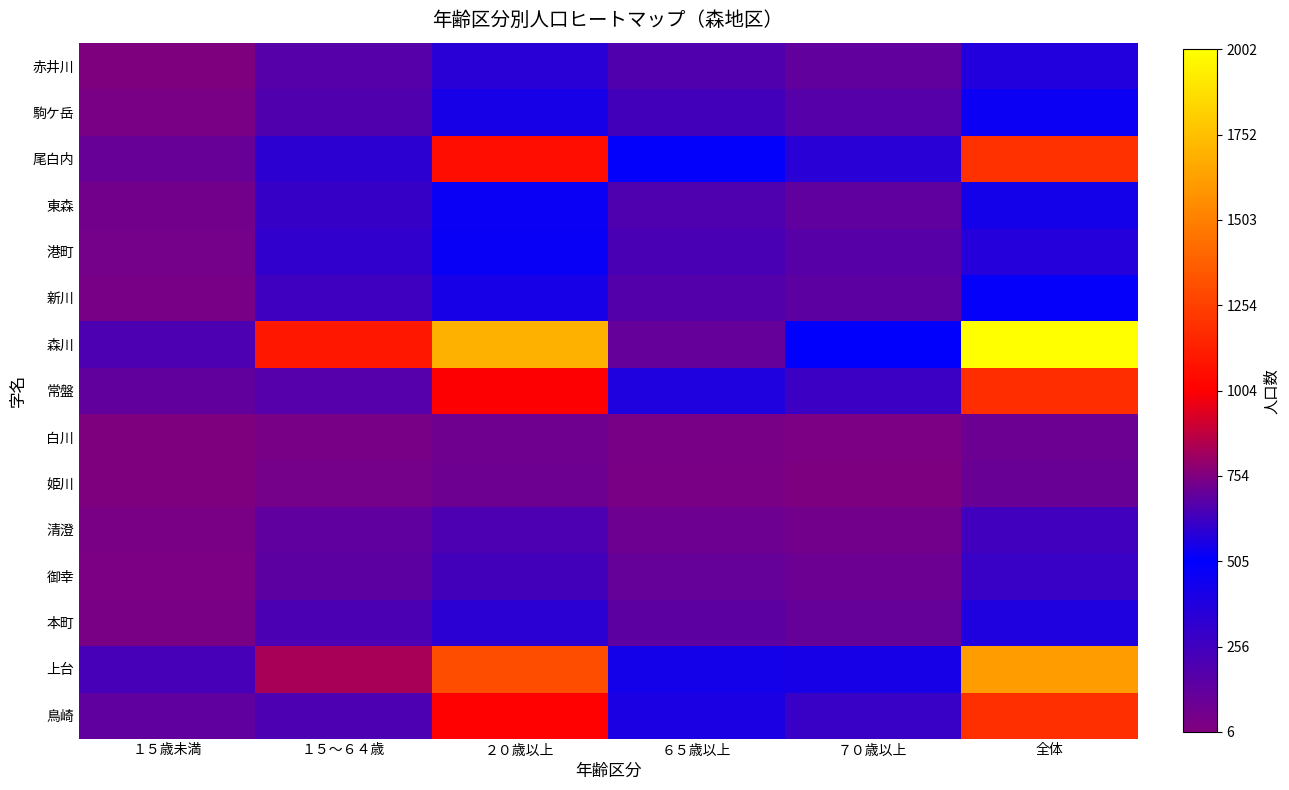

Which series has the largest total across all categories?

森川